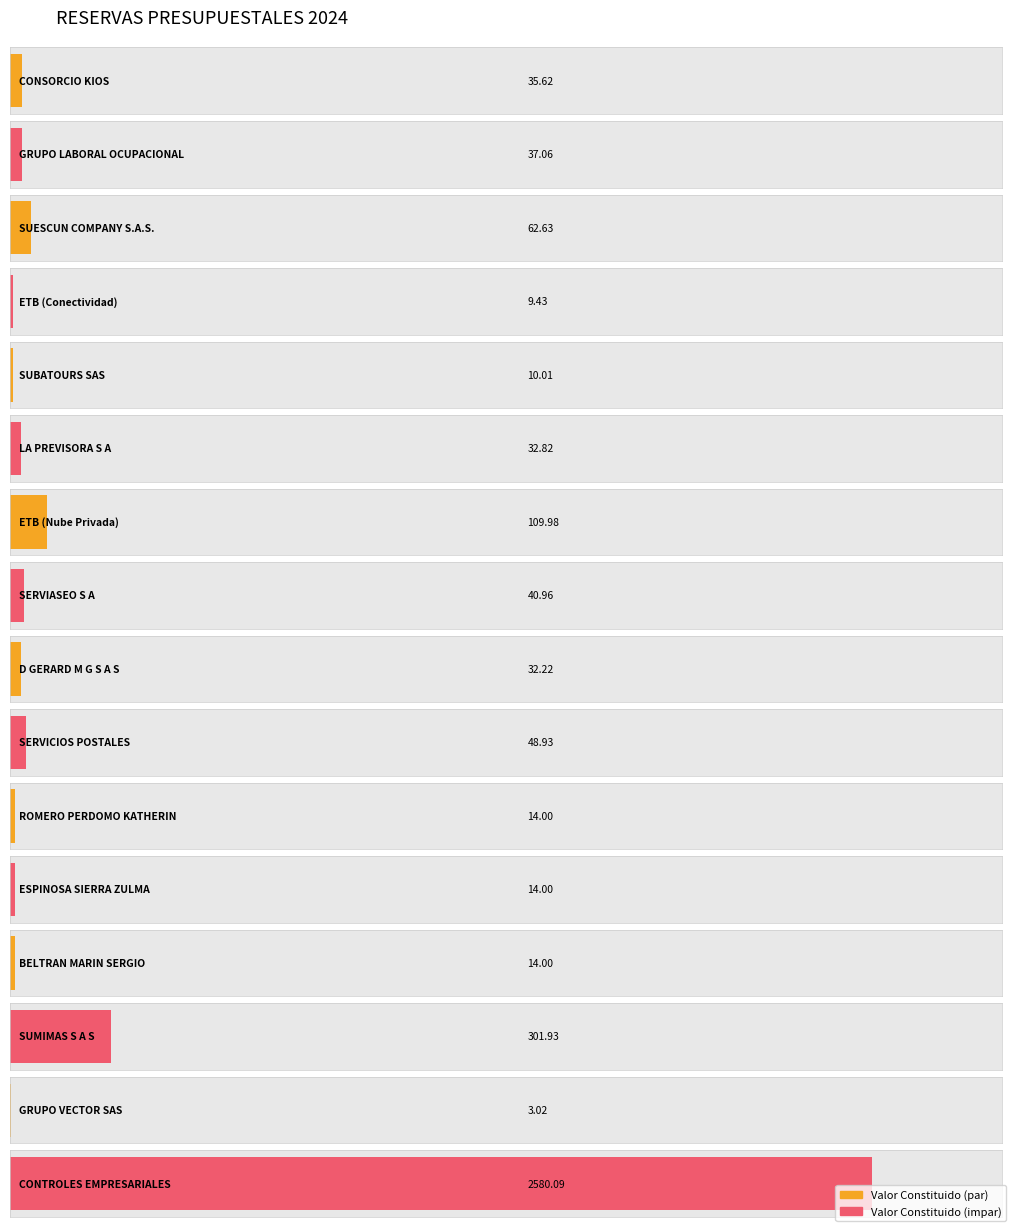

What is the average value?

209.2